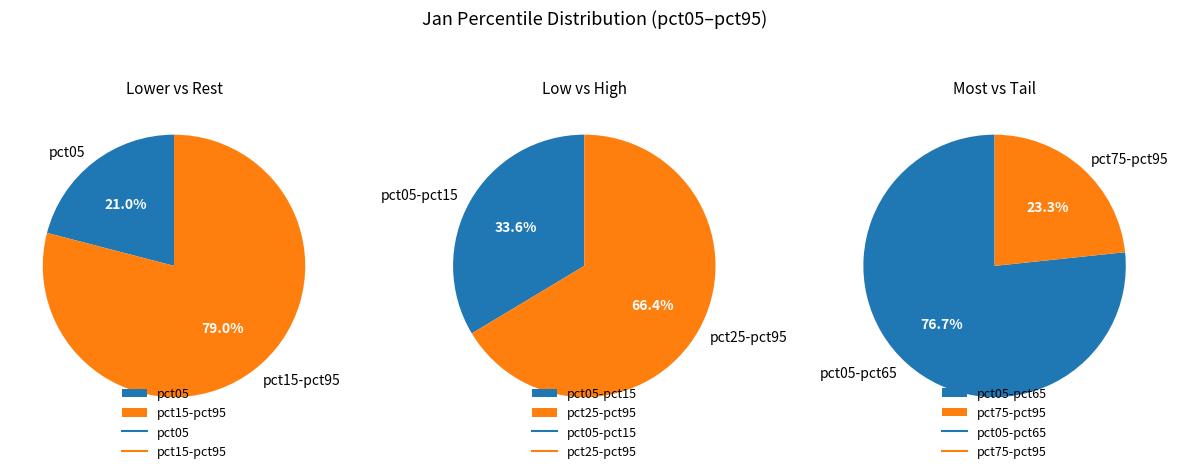

Does pct35 represent more than half of the total?

No